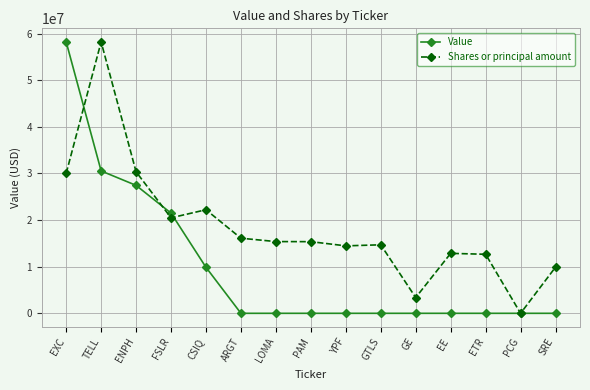

After their last crossing, which series has the higher values: Value or Shares or principal amount?

Shares or principal amount